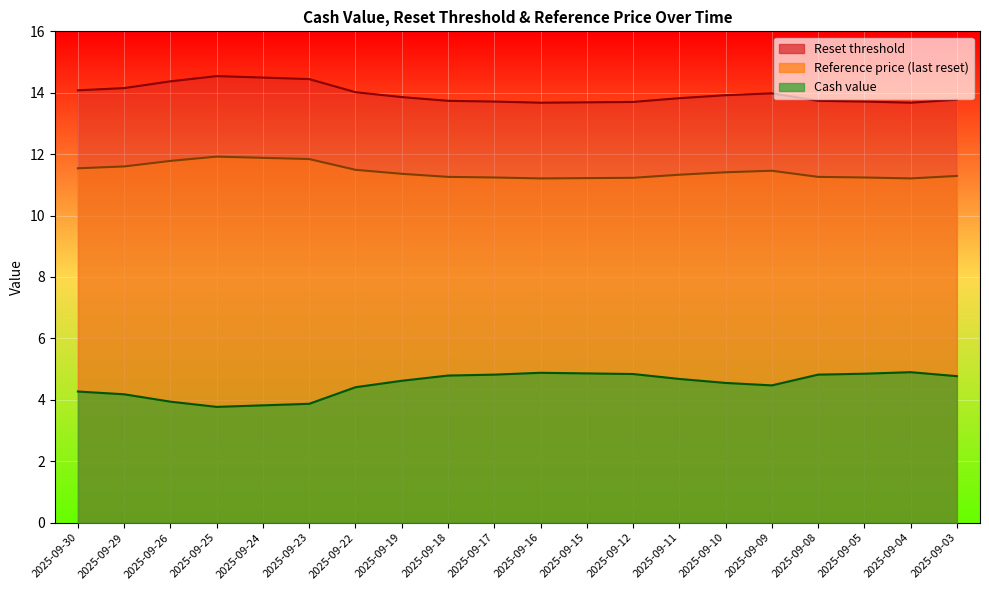

Which series has the largest total across all categories?

Reset threshold